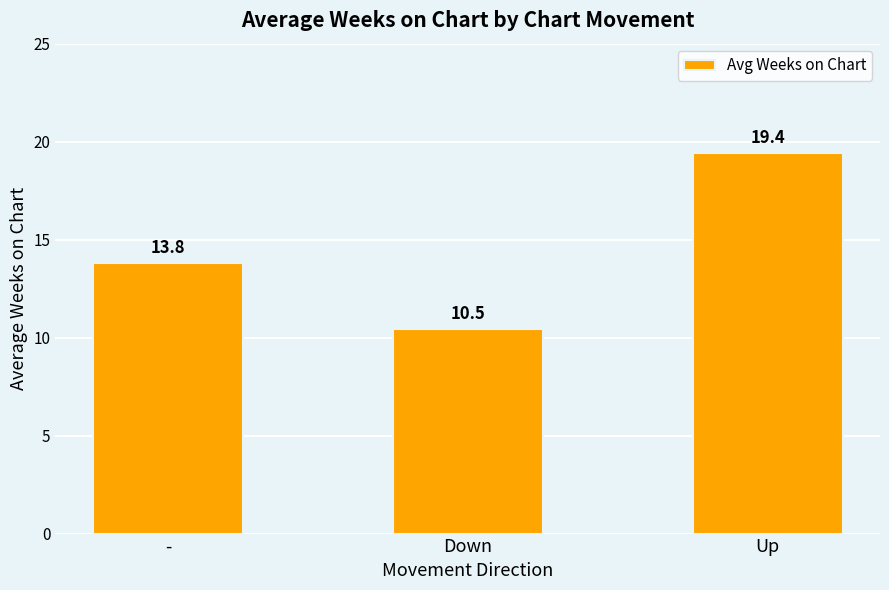

Rank the categories by value from highest to lowest.

Up, -, Down